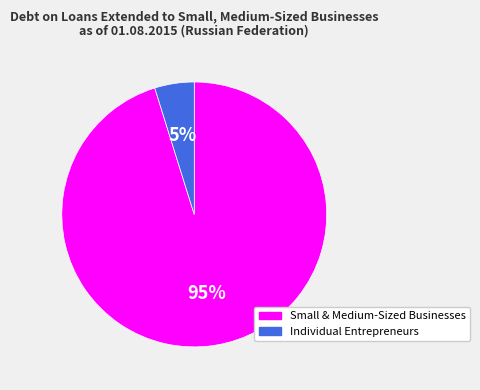

Is it true that Small & Medium-Sized Businesses is 95% of the pie?

True